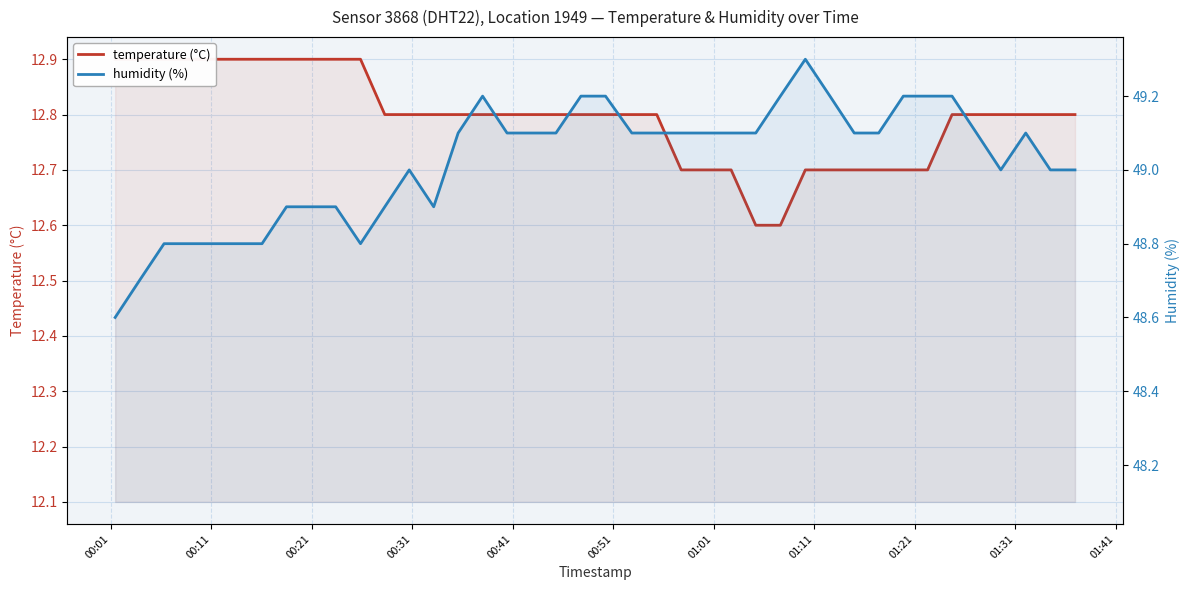

In humidity (%), how many points are higher than both neighbors (excluding endpoints)?

4